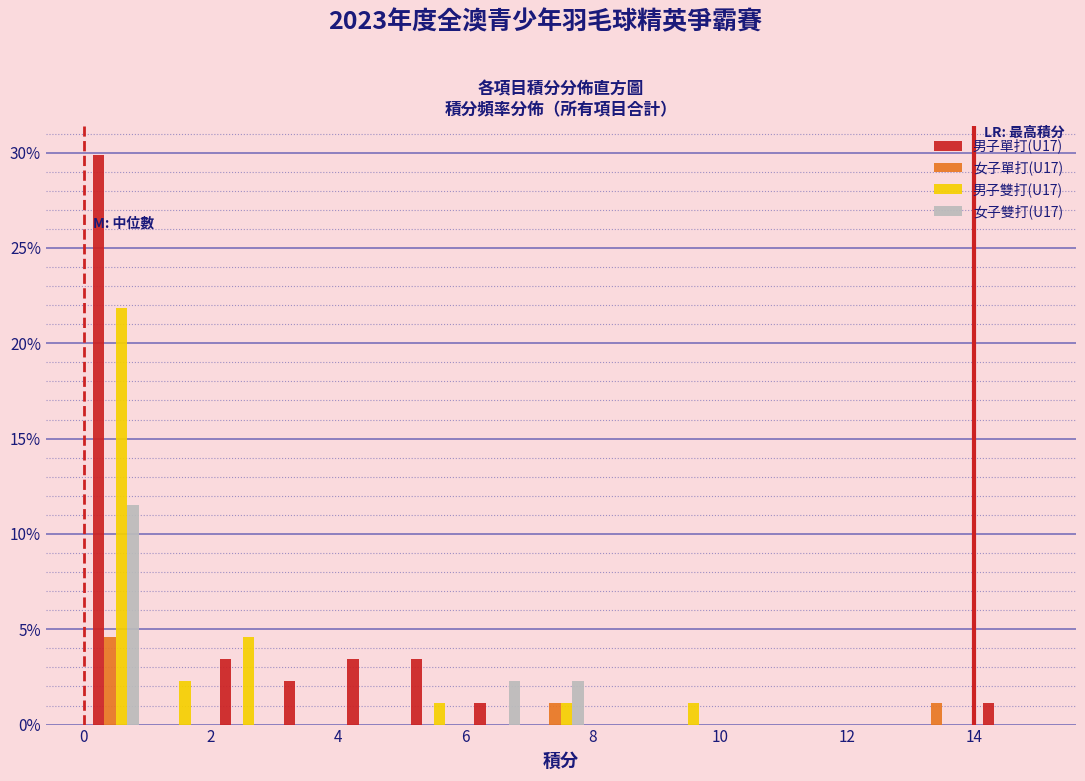

Reading left to right, transcribe this chart: for each range on the x-axis, give the height of each series' bar. The values are not printed on the chart, so give them approximately, as read against the axis.

0 to 1: 男子單打(U17)=30.0	女子單打(U17)=4.5	男子雙打(U17)=22.0	女子雙打(U17)=11.5
1 to 2: 男子單打(U17)=0	女子單打(U17)=0	男子雙打(U17)=2.5	女子雙打(U17)=0
2 to 3: 男子單打(U17)=3.5	女子單打(U17)=0	男子雙打(U17)=4.5	女子雙打(U17)=0
3 to 4: 男子單打(U17)=2.5	女子單打(U17)=0	男子雙打(U17)=0	女子雙打(U17)=0
4 to 5: 男子單打(U17)=3.5	女子單打(U17)=0	男子雙打(U17)=0	女子雙打(U17)=0
5 to 6: 男子單打(U17)=3.5	女子單打(U17)=0	男子雙打(U17)=1.0	女子雙打(U17)=0
6 to 7: 男子單打(U17)=1.0	女子單打(U17)=0	男子雙打(U17)=0	女子雙打(U17)=2.5
7 to 8: 男子單打(U17)=0	女子單打(U17)=1.0	男子雙打(U17)=1.0	女子雙打(U17)=2.5
8 to 9: 男子單打(U17)=0	女子單打(U17)=0	男子雙打(U17)=0	女子雙打(U17)=0
9 to 10: 男子單打(U17)=0	女子單打(U17)=0	男子雙打(U17)=1.0	女子雙打(U17)=0
10 to 11: 男子單打(U17)=0	女子單打(U17)=0	男子雙打(U17)=0	女子雙打(U17)=0
11 to 12: 男子單打(U17)=0	女子單打(U17)=0	男子雙打(U17)=0	女子雙打(U17)=0
12 to 13: 男子單打(U17)=0	女子單打(U17)=0	男子雙打(U17)=0	女子雙打(U17)=0
13 to 14: 男子單打(U17)=0	女子單打(U17)=1.0	男子雙打(U17)=0	女子雙打(U17)=0
14 to 15: 男子單打(U17)=1.0	女子單打(U17)=0	男子雙打(U17)=0	女子雙打(U17)=0